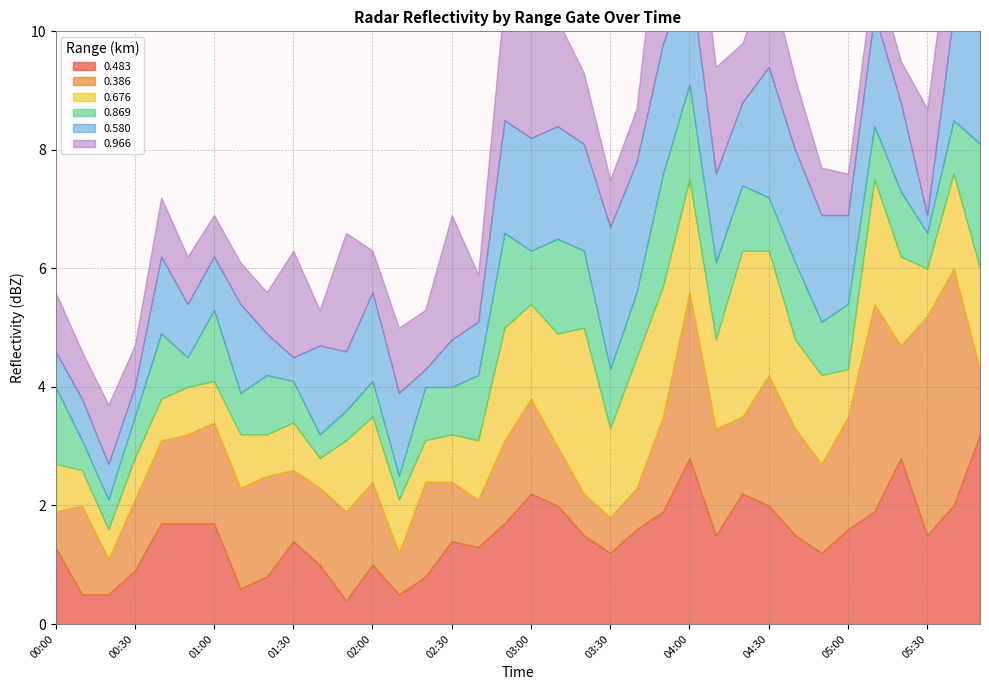

How many lines are shown in the chart?

6